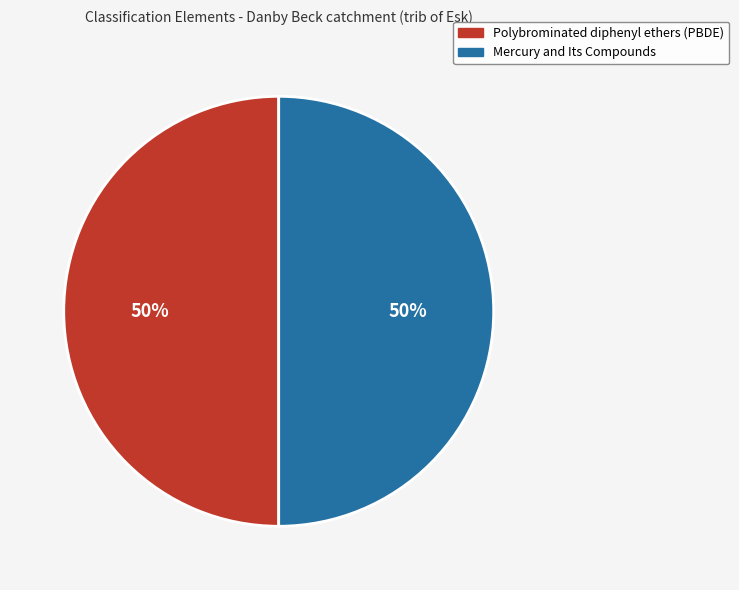

How many segments does this pie chart have?

2